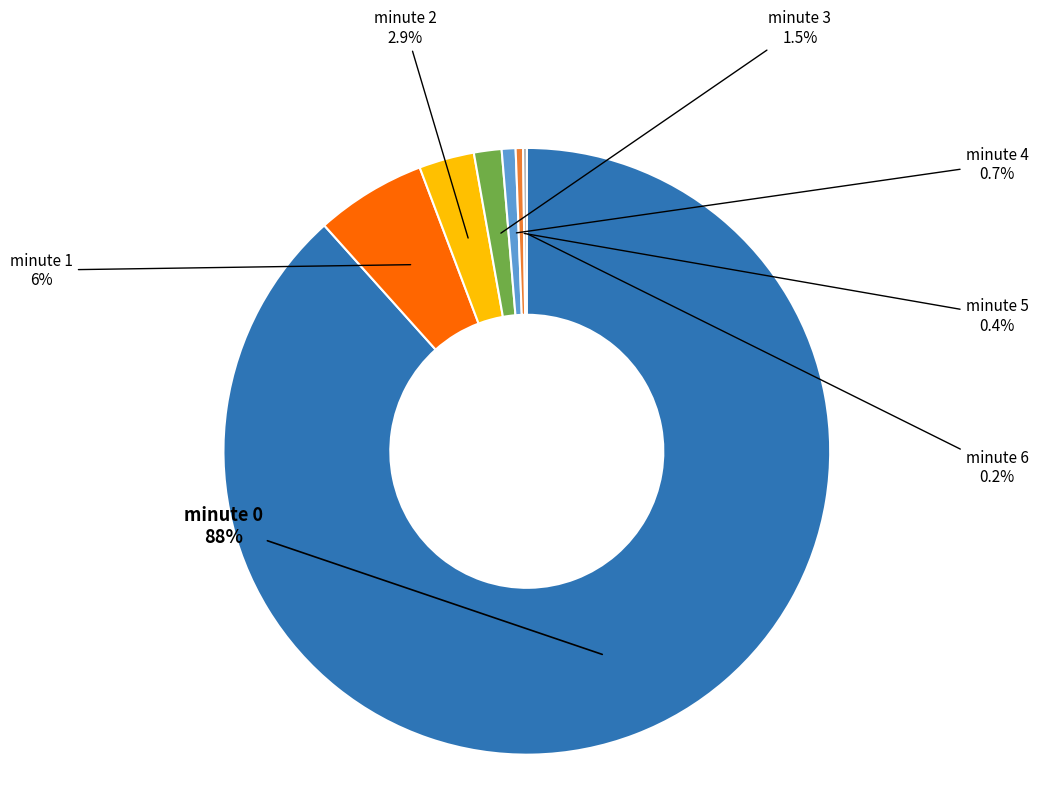

Is there any slice that represents more than half of the pie?

Yes